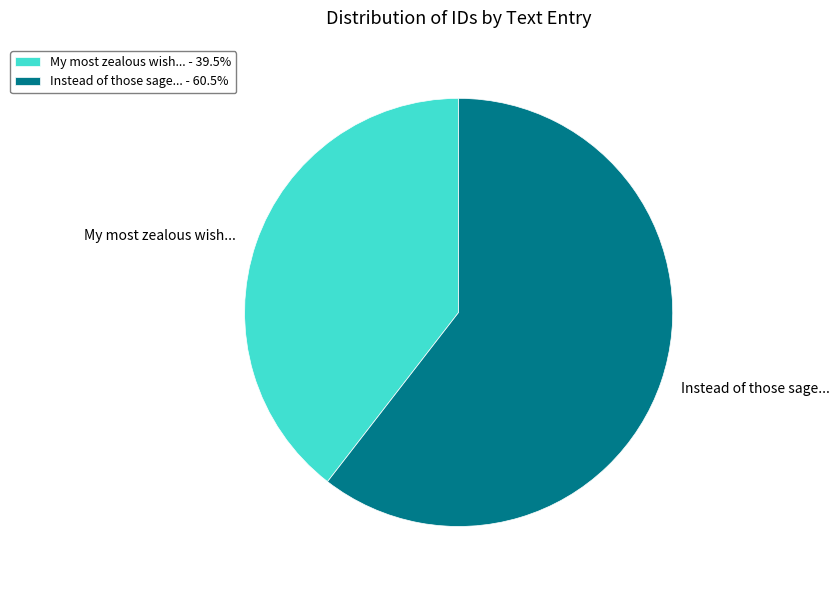

Does any single category account for the majority?

Yes